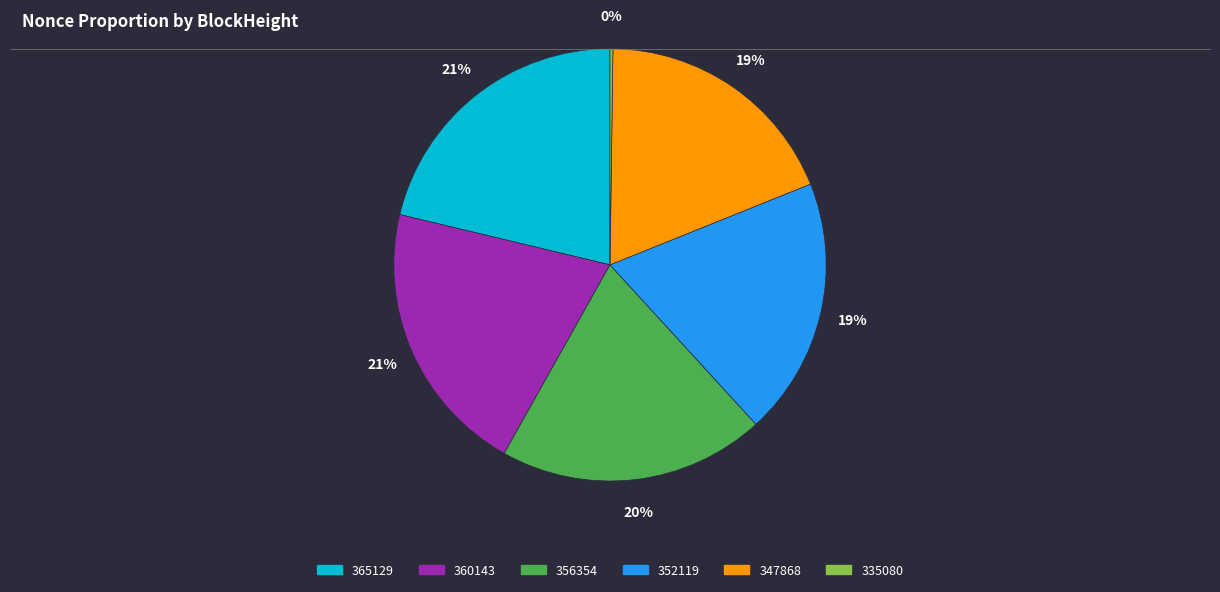

Does any single category account for the majority?

No